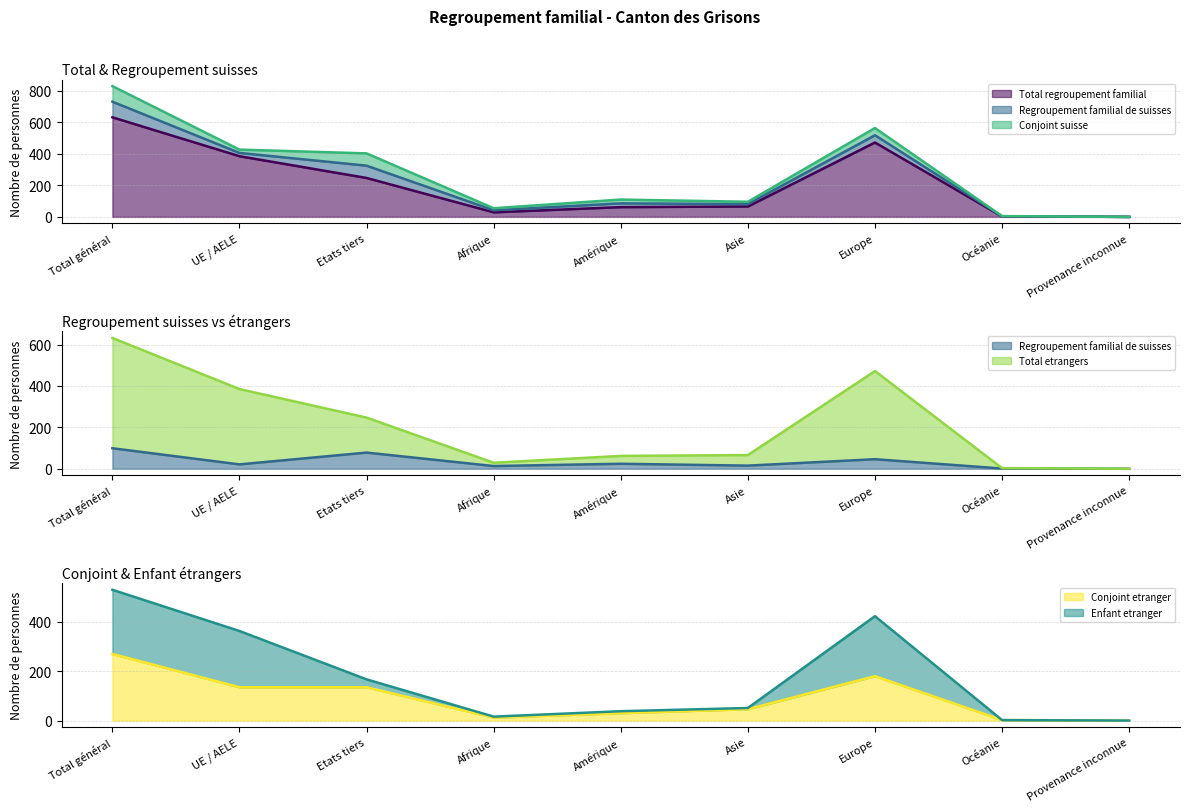

Which label corresponds to the smallest value in the chart?

Provenance inconnue